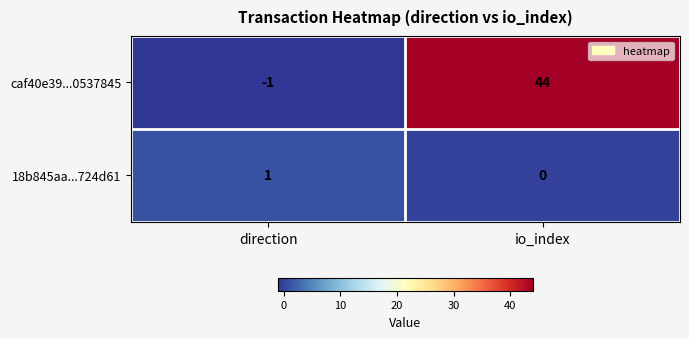

Rank the series by their average value, from lowest to highest.

18b845aa...724d61, caf40e39...0537845